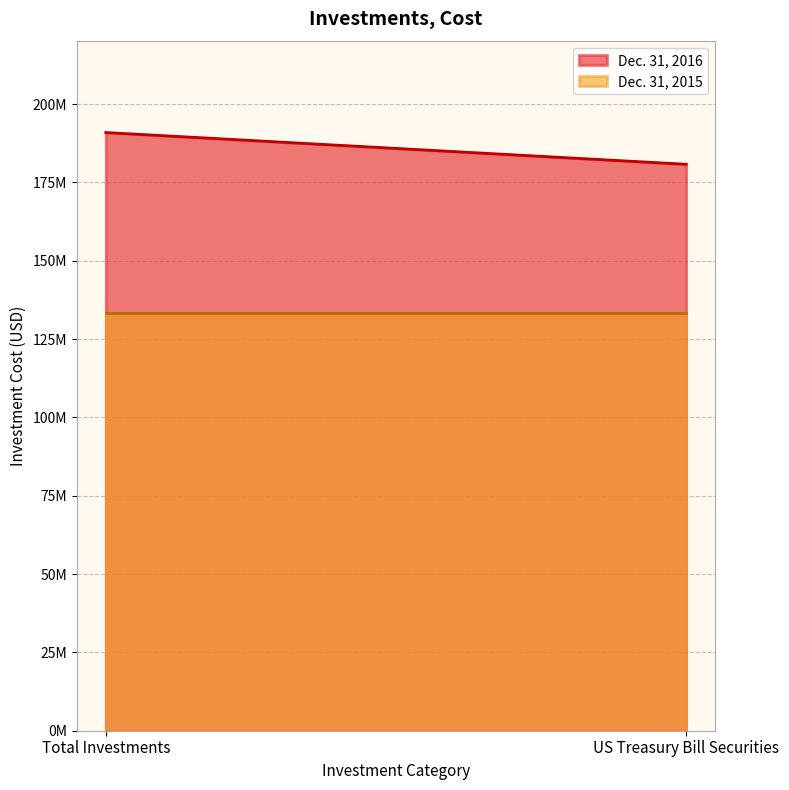

At which label does Dec. 31, 2016 reach its peak?

Total Investments